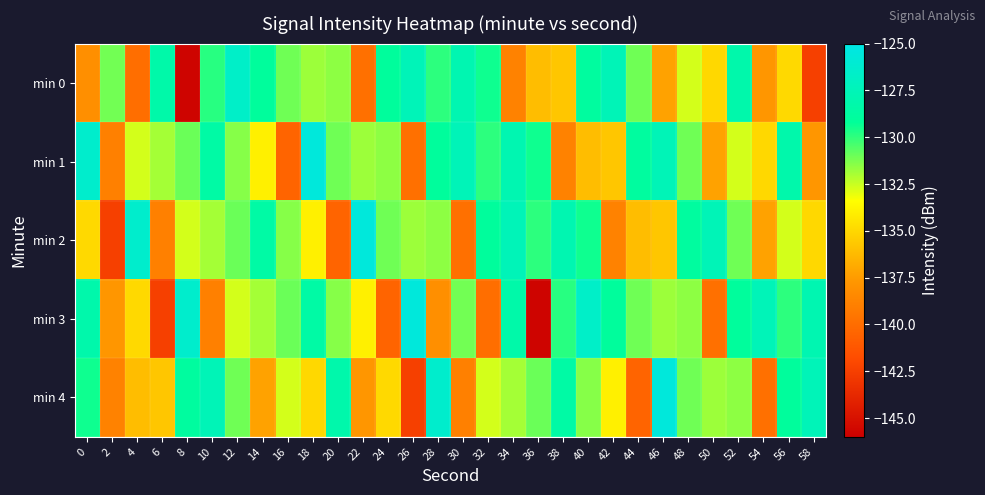

Between 6 and 26, which series saw the biggest shift?

min 3